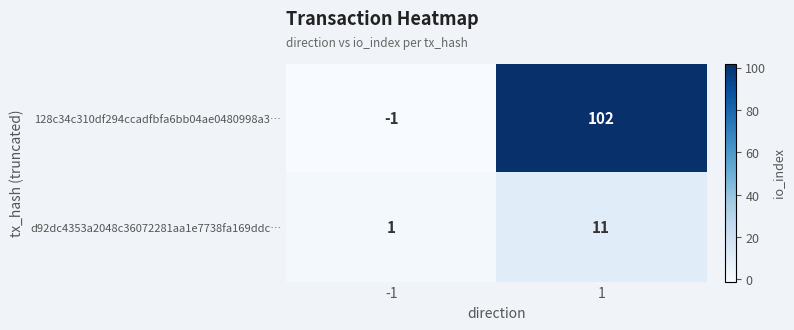

At how many categories does at least one series exceed 8?

1